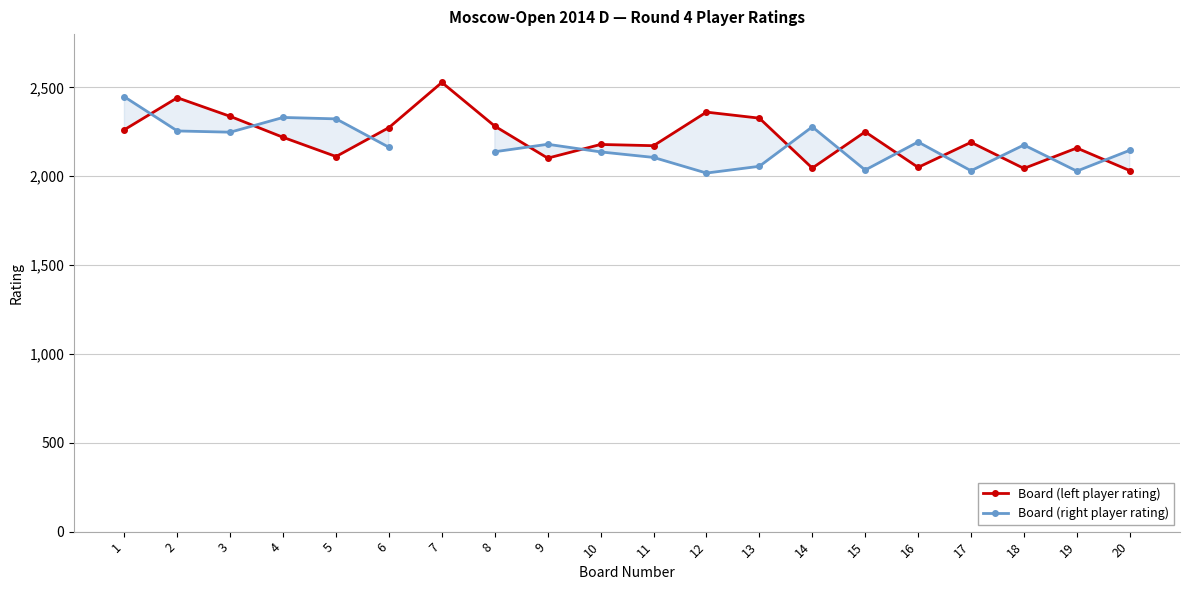

Does the chart have visible grid lines?

Yes